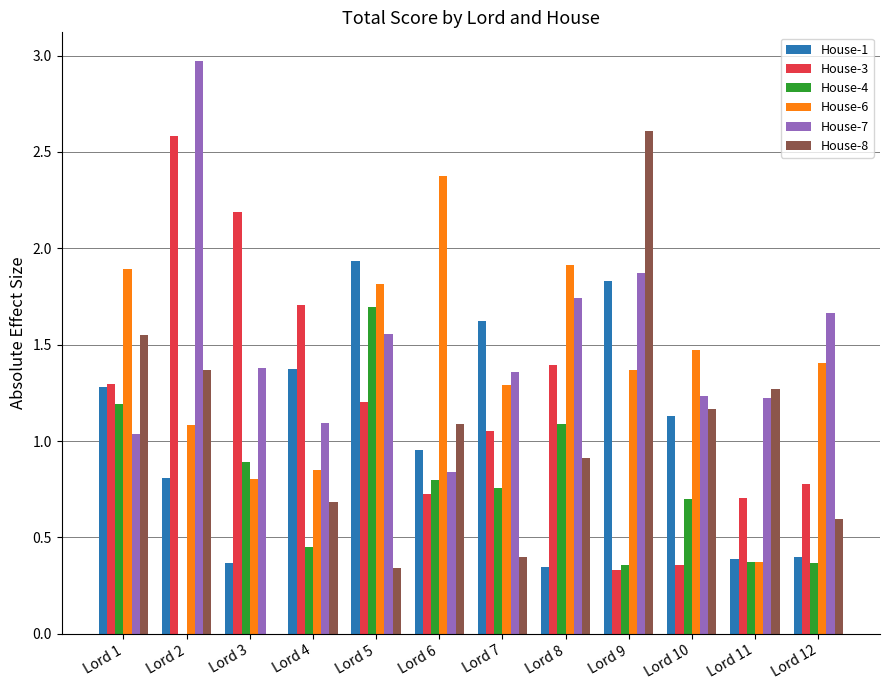

Is it true that House-3 equals 0.4 at Lord 11?

False